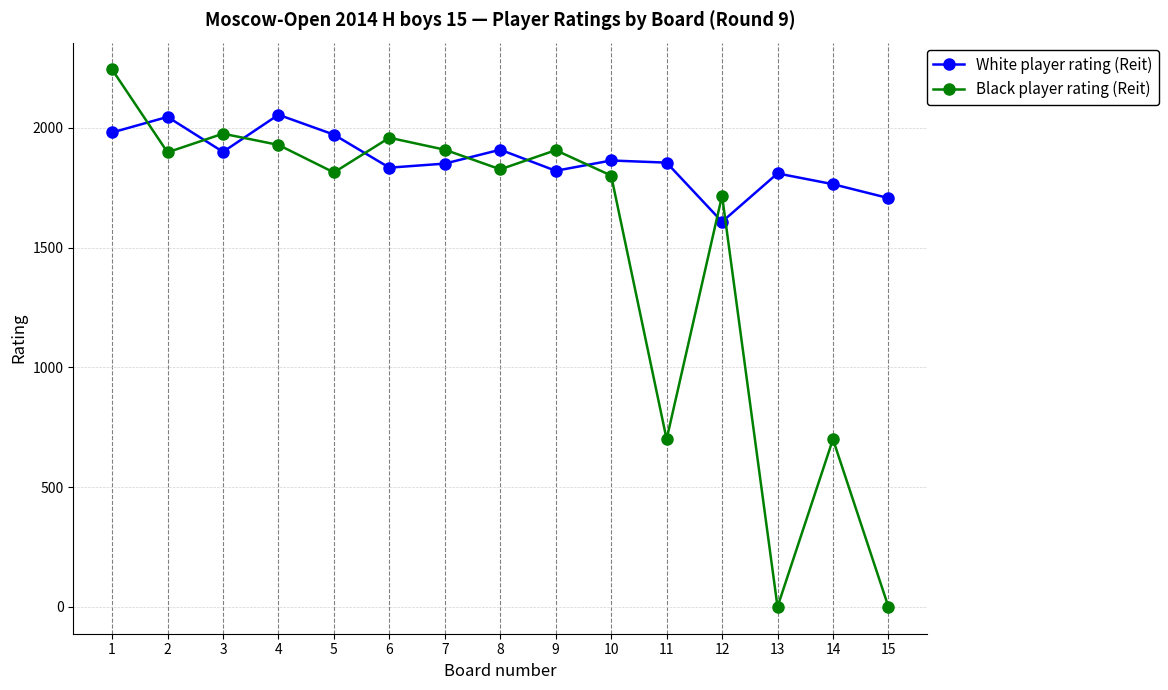

What is the maximum value for White player rating (Reit)?

2055